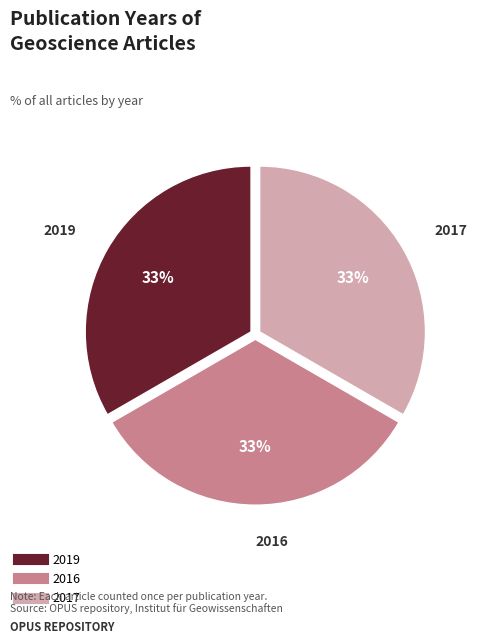

Is it true that 2019 is 21% of the pie?

False